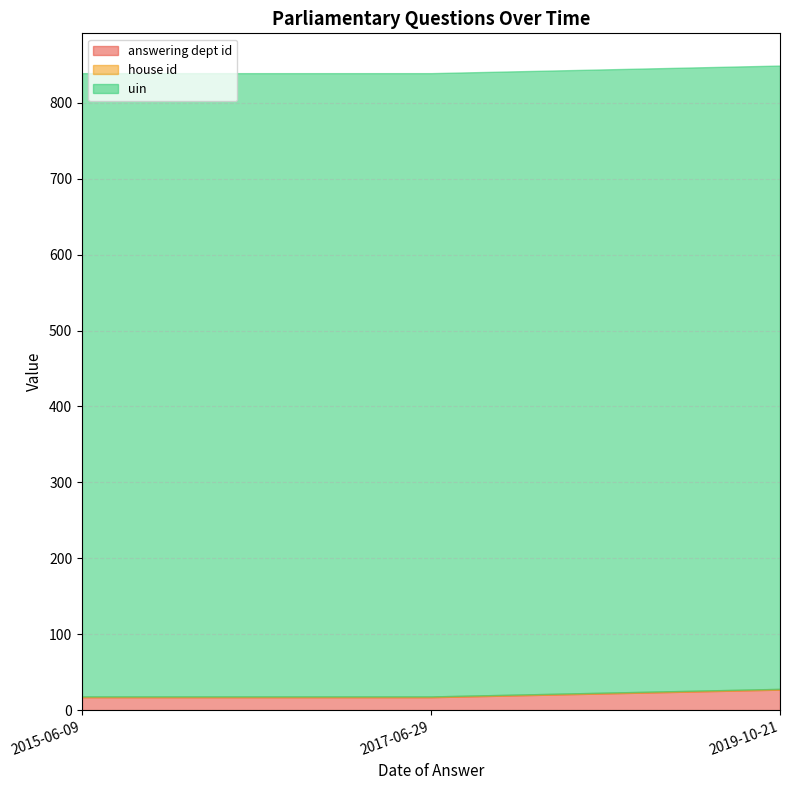

What is the average value of the answering dept id series?

20